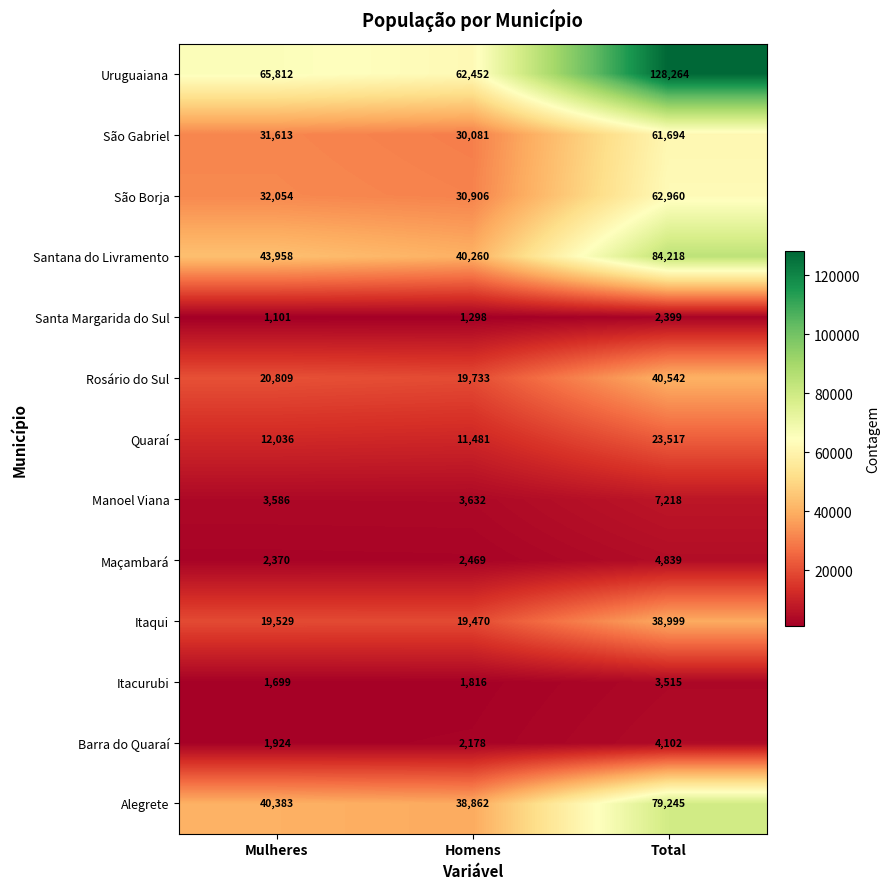

The Rosário do Sul series shows 40542 at Total. True or false?

True